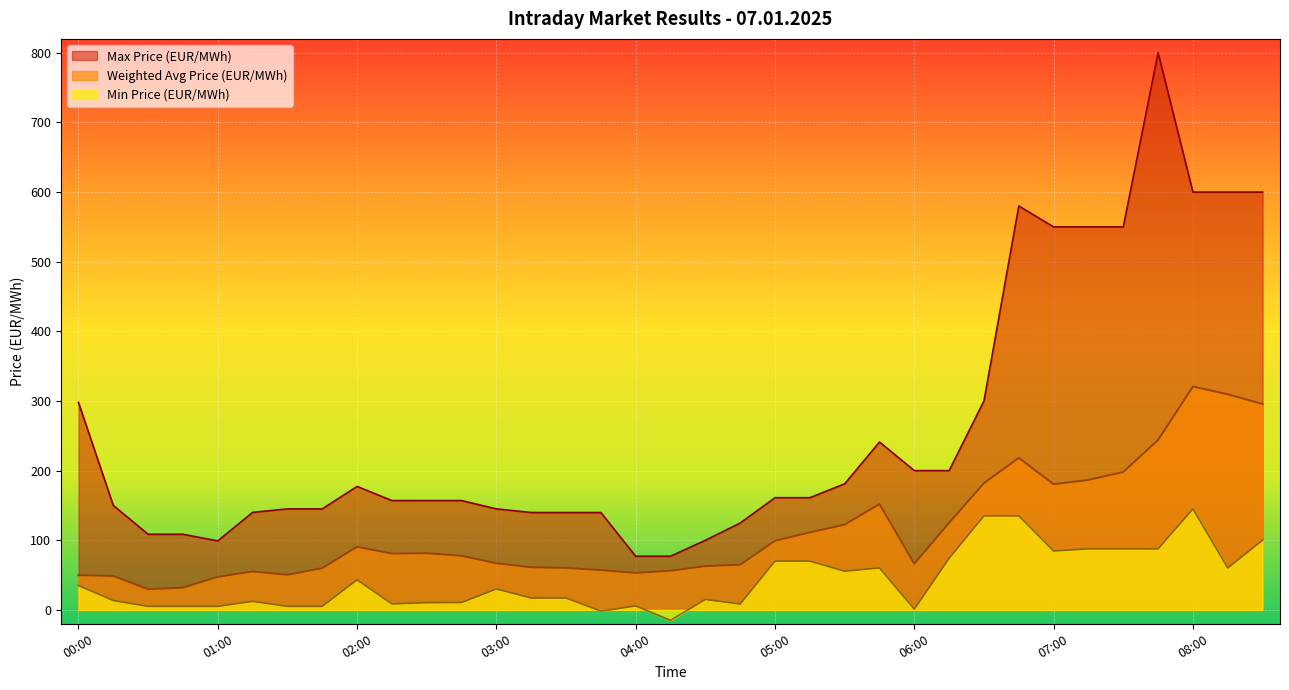

True or false: Max Price (EUR/MWh) and Weighted Avg Price (EUR/MWh) cross at least once.

False